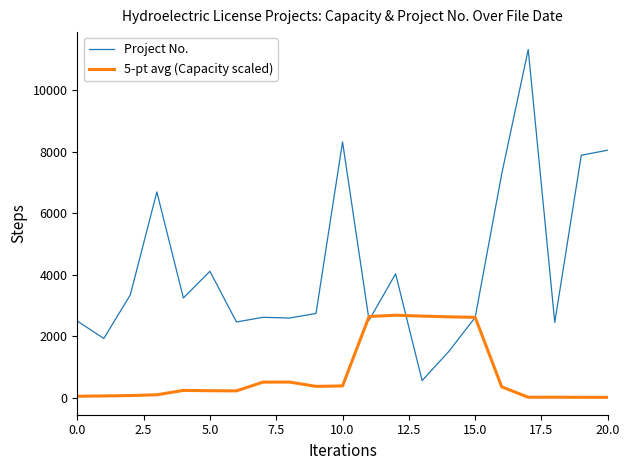

Which series has the largest total across all categories?

Project No.